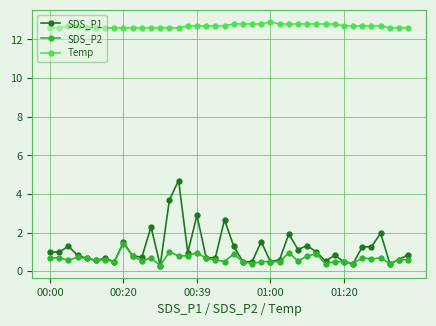

Rank the series by their maximum value, from lowest to highest.

SDS_P2, SDS_P1, Temp